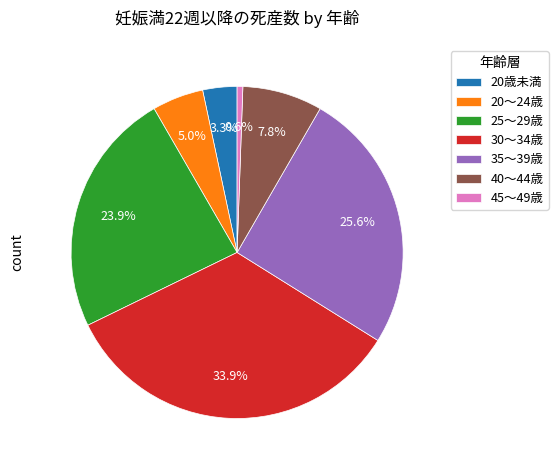

Does 30～34歳 represent more than half of the total?

No